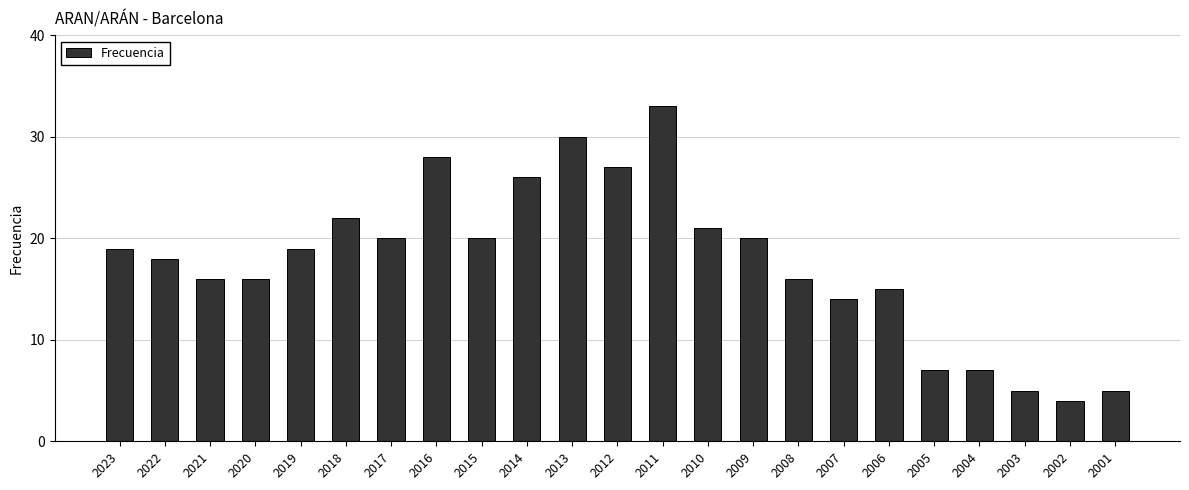

The value at 2017 is 20. True or false?

True